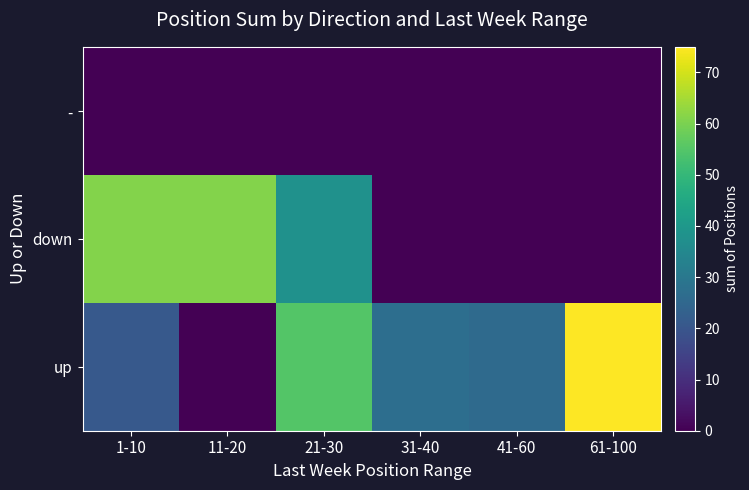

What is the greatest value displayed?

75